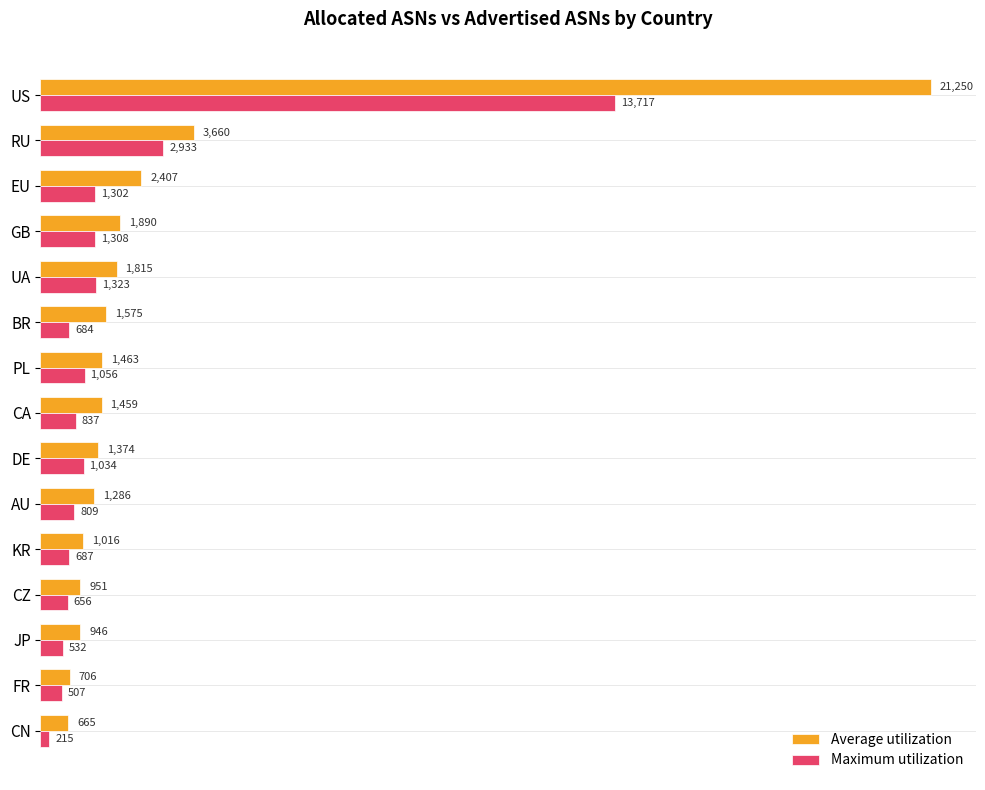

Which category has the lowest value across all series?

CN